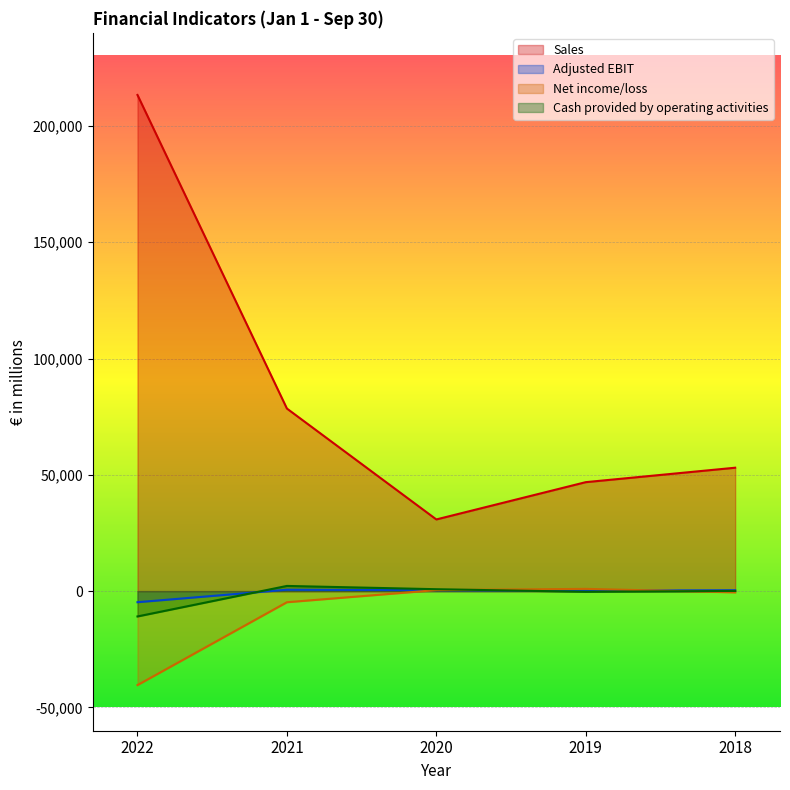

At which label does Cash provided by operating activities reach its peak?

2021